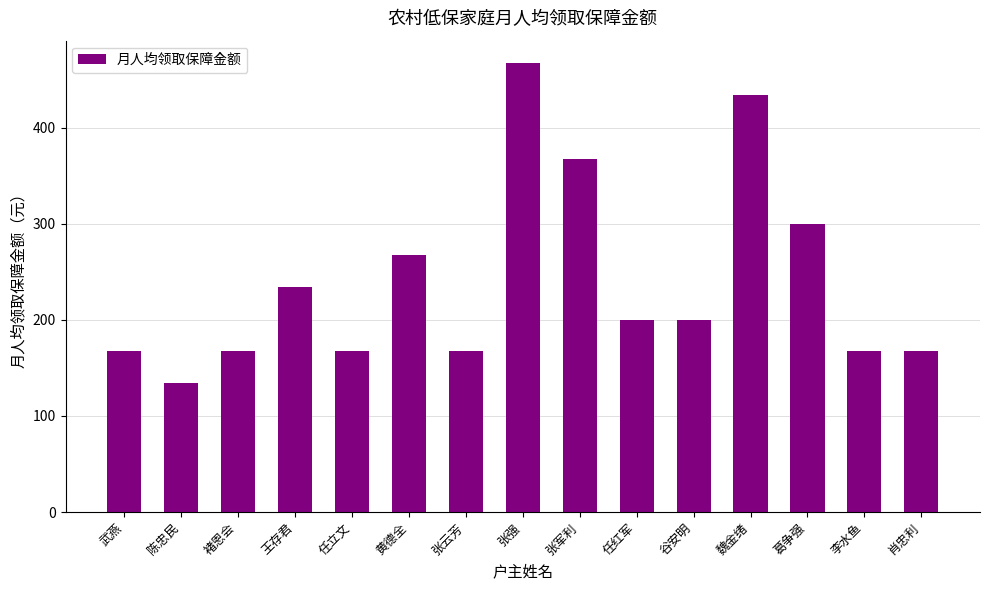

Reading left to right, transcribe all the data shown in this chart.

武燕=167	陈忠民=134	褚恩会=167	王存君=234	任立文=167	黄德全=267	张云芳=167	张强=467	张军利=367	任红军=200	谷安明=200	魏金绪=434	葛争强=300	李水鱼=167	肖忠利=167